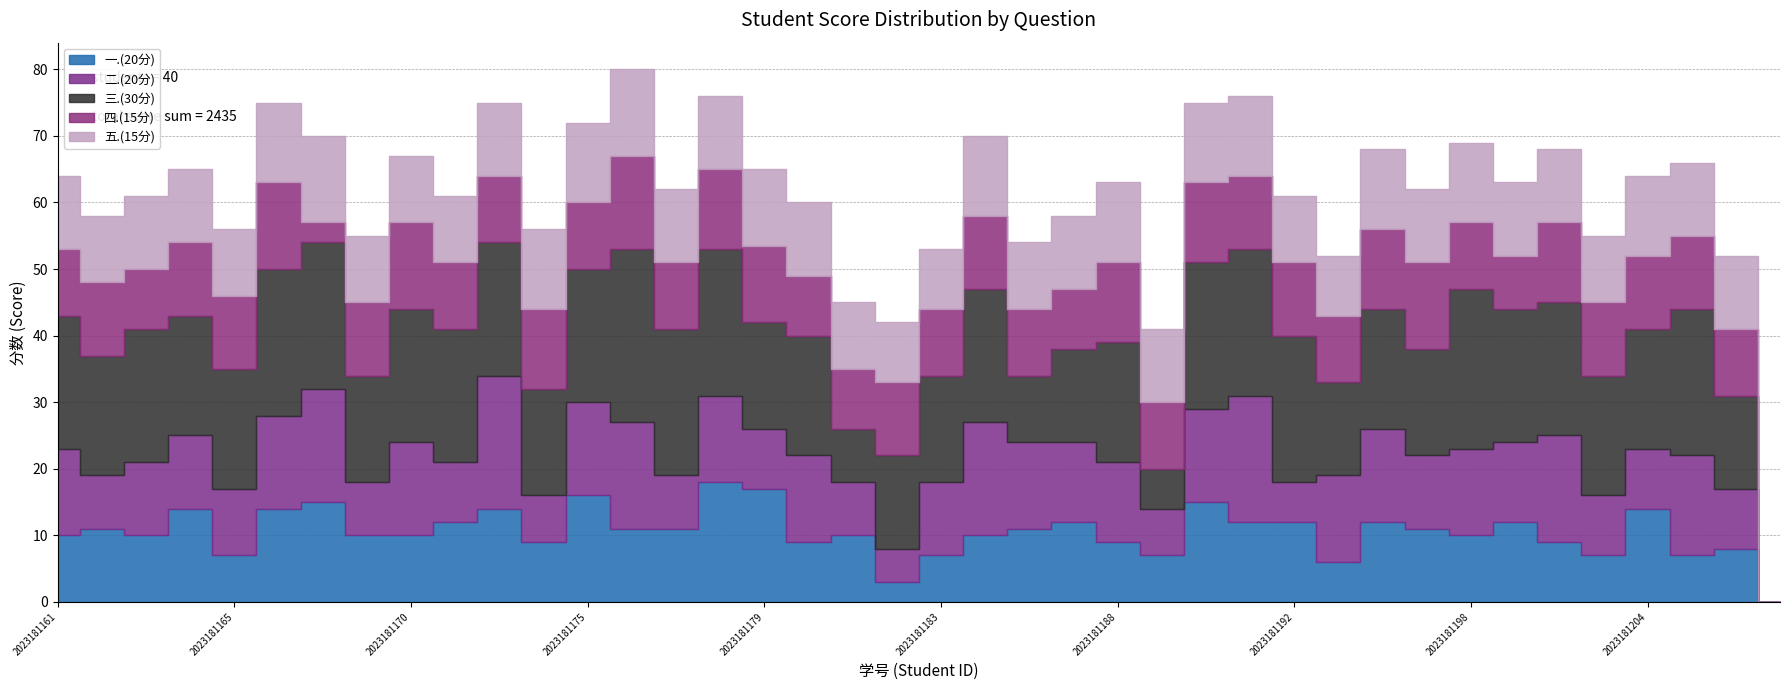

How many values in the 三.(30分) series are below 18?

13